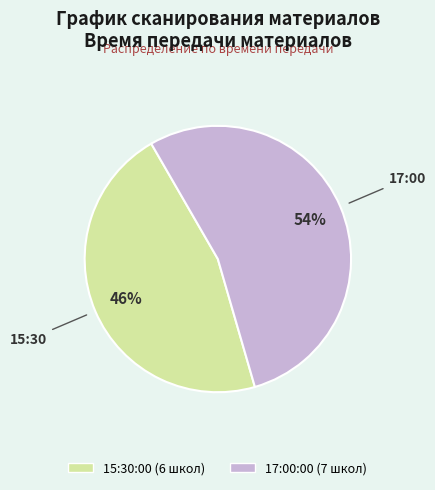

Count the number of slices in the pie.

2